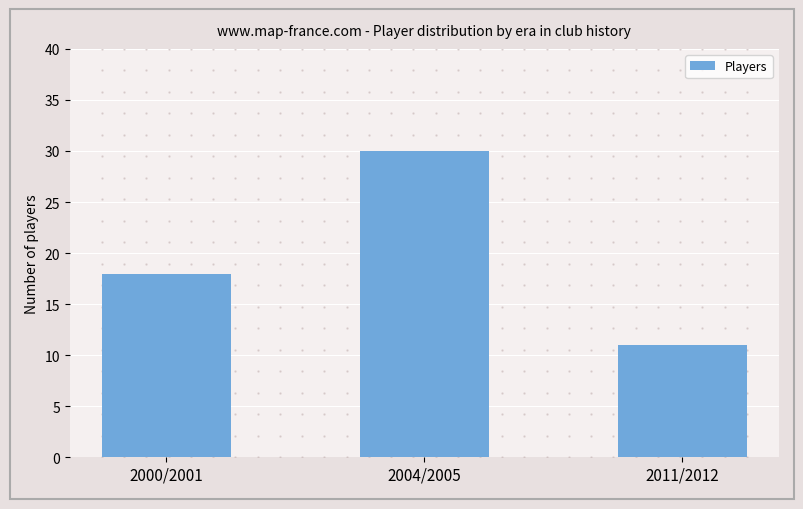

Count the values in the range 11 to 30.

3